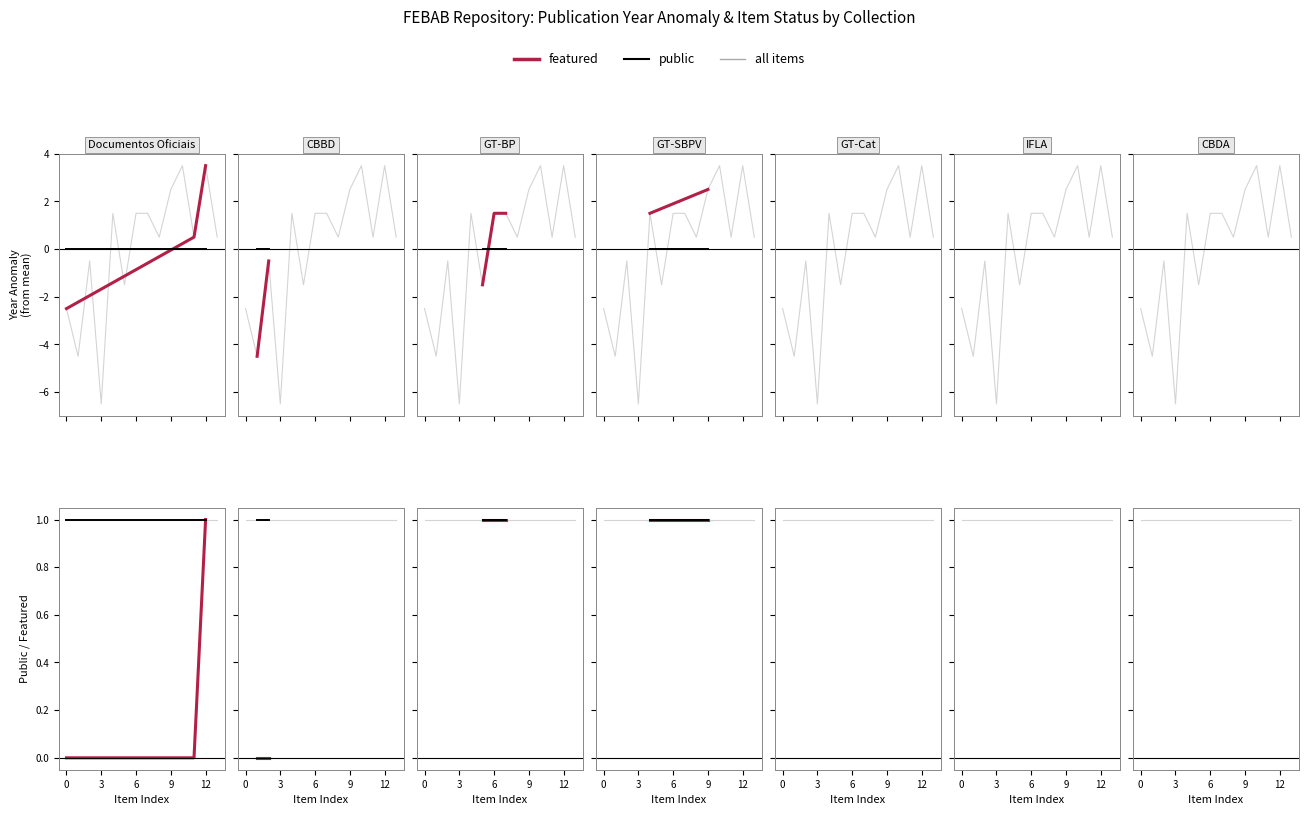

True or false: public has a value of 0.0 at 12.

True